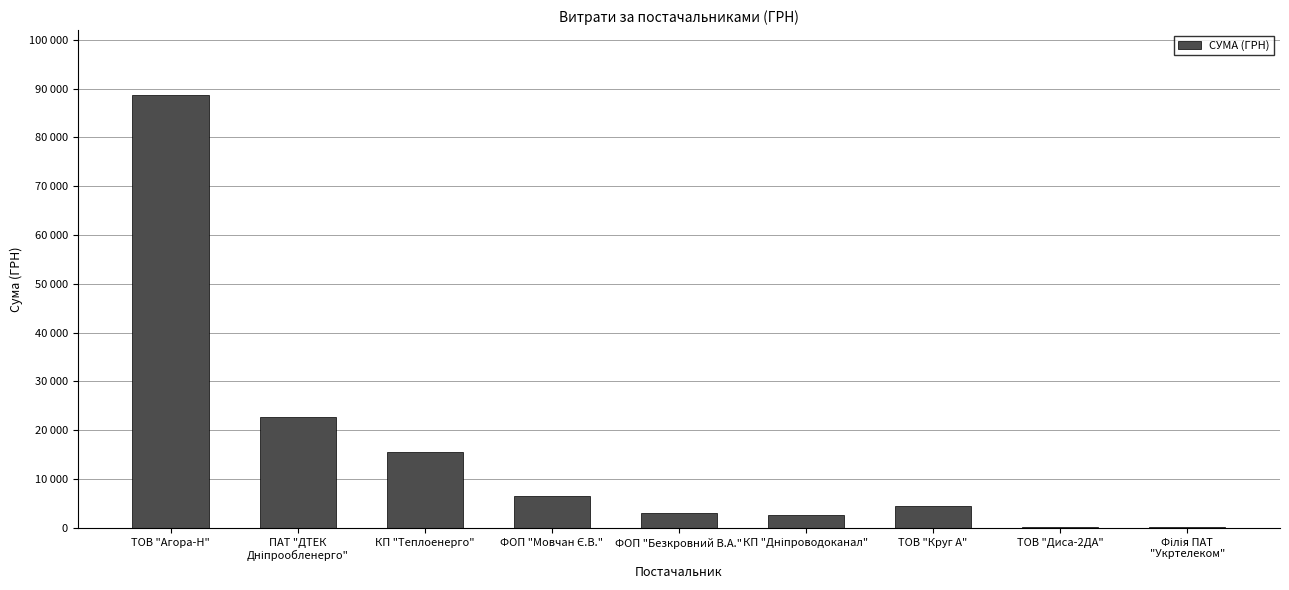

Are the bars horizontal?

No